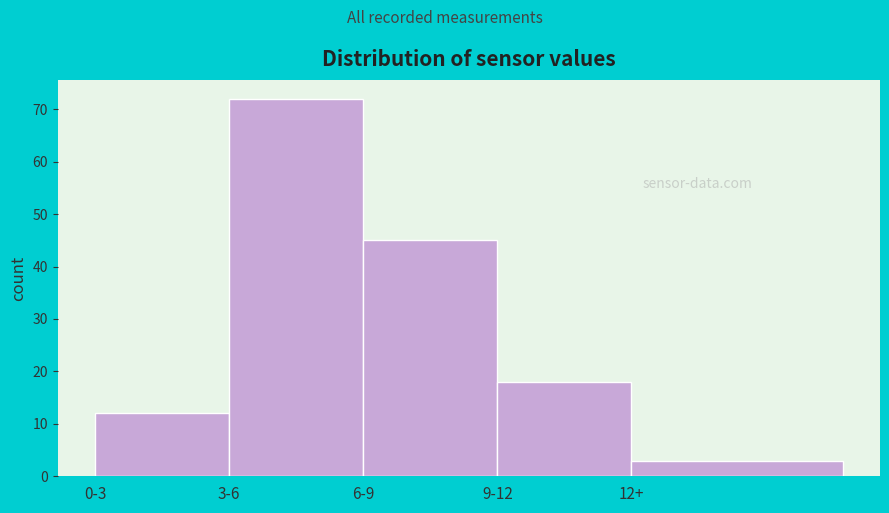

Reading left to right, transcribe all the data shown in this chart.

12	72	45	18	3